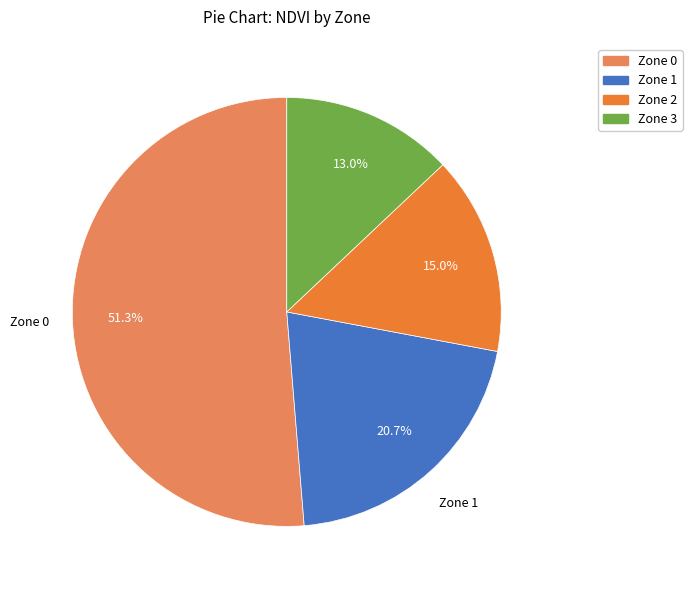

The Zone 3 slice represents 13% of the pie. True or false?

True